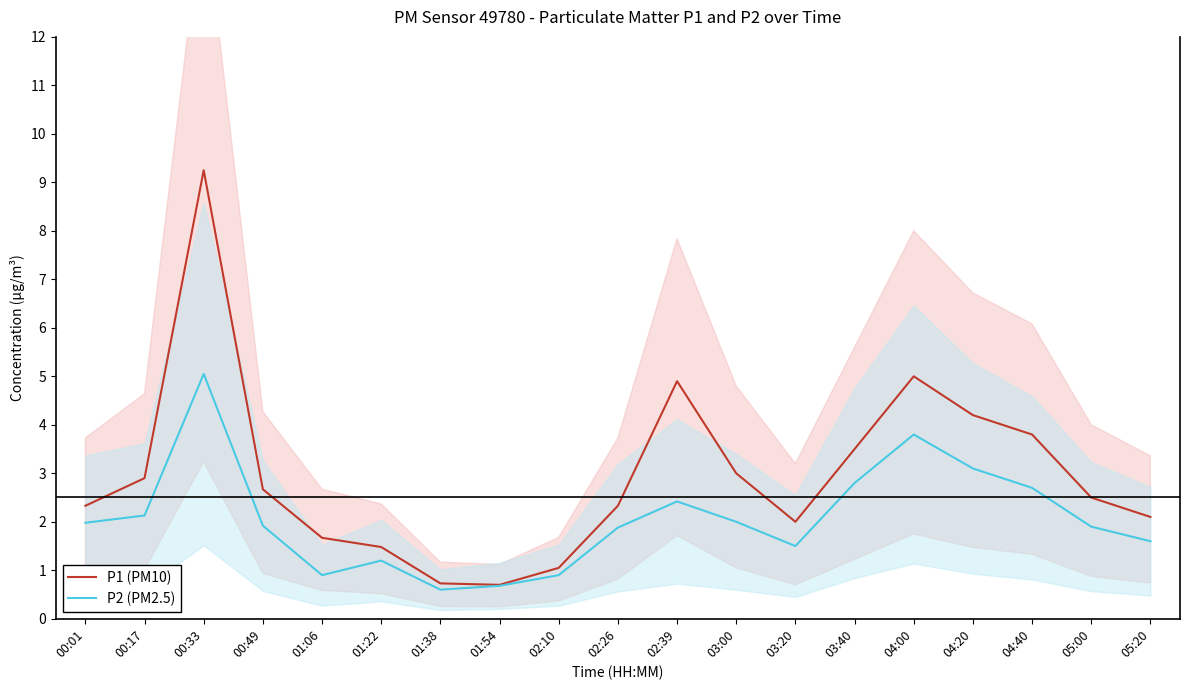

What is the difference between the maximum and second lowest values in the P1 (PM10) series?

8.5